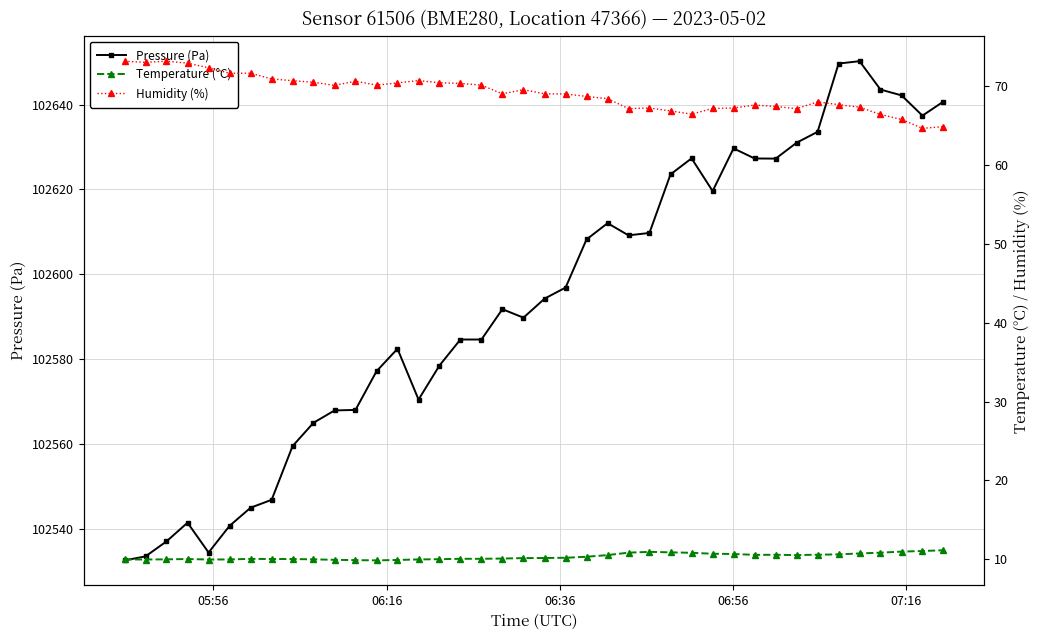

Which series has the widest spread of values?

Pressure (Pa)